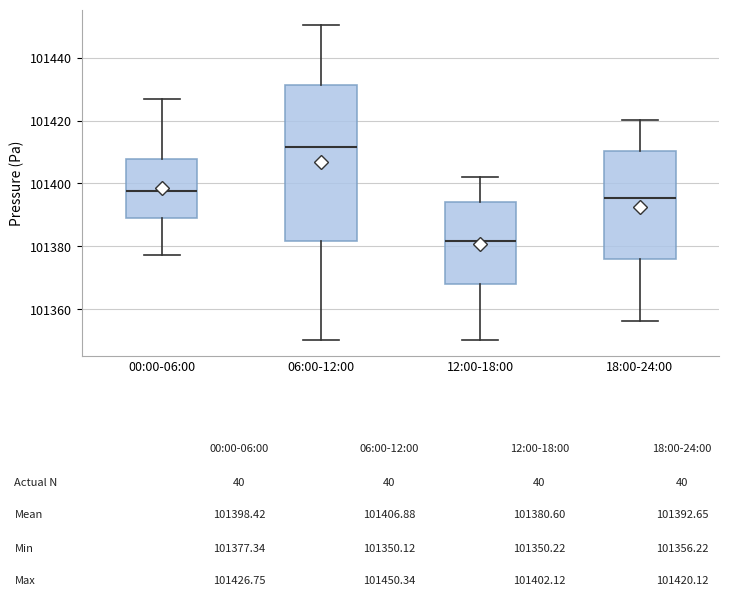

Where does the upper whisker of the box for 12:00-18:00 end on the y-axis? The values are not printed on the chart, so give them approximately, as read against the axis.

101402